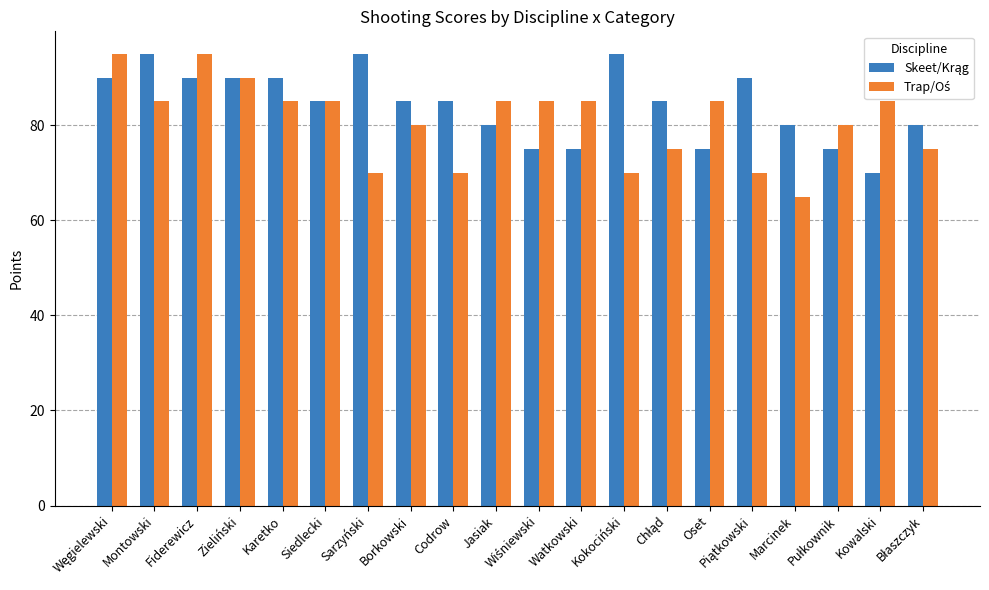

What is the spread (max minus min) of values at Montowski?

10